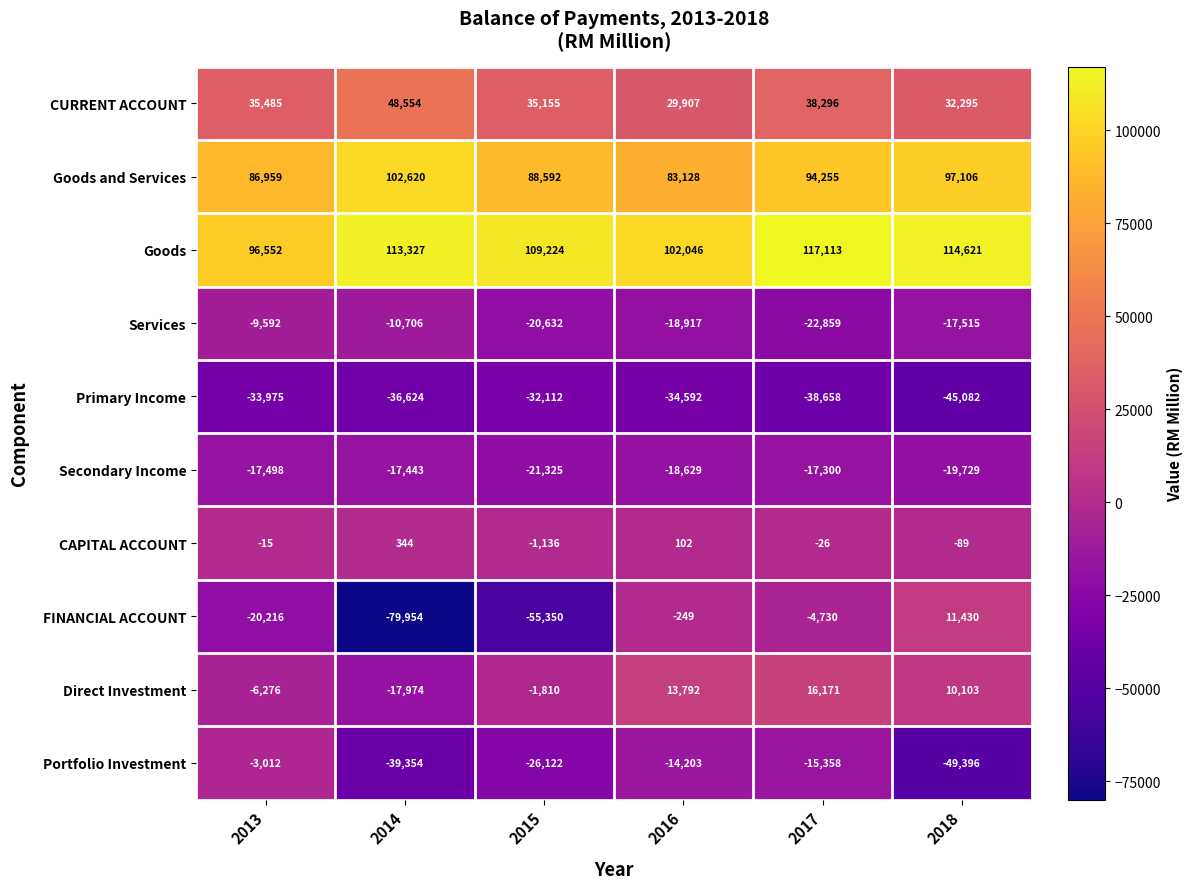

Between 2013 and 2018, which series saw the biggest shift?

Portfolio Investment